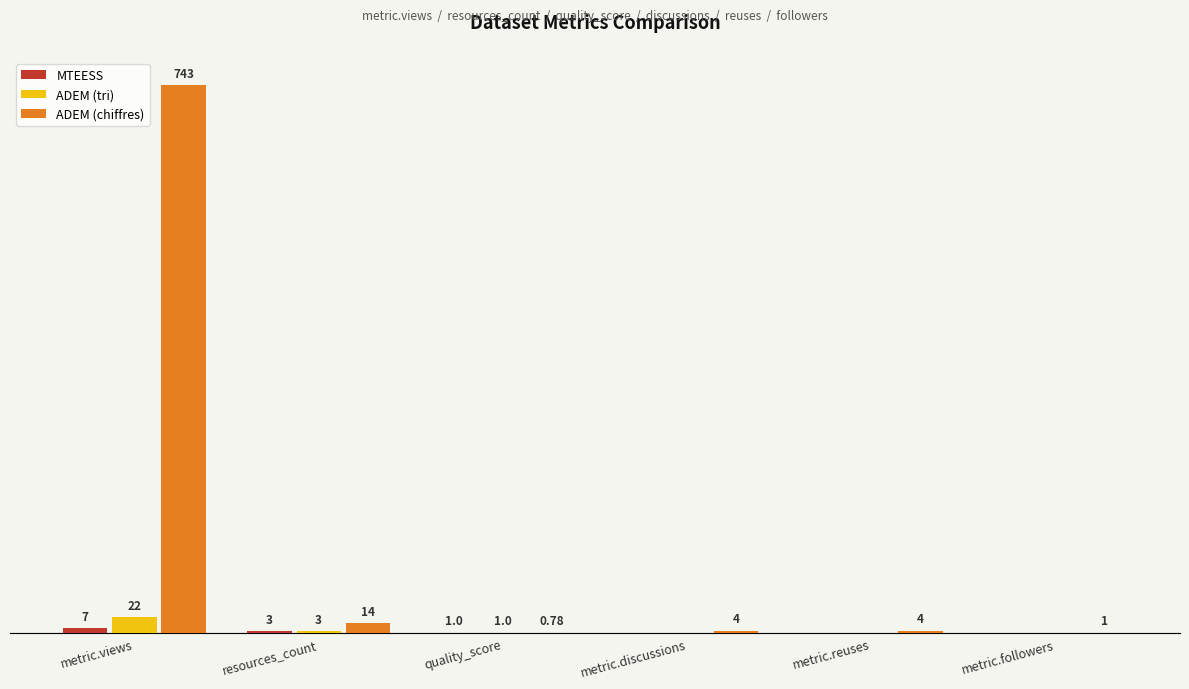

Which series has the largest total across all categories?

ADEM (chiffres)